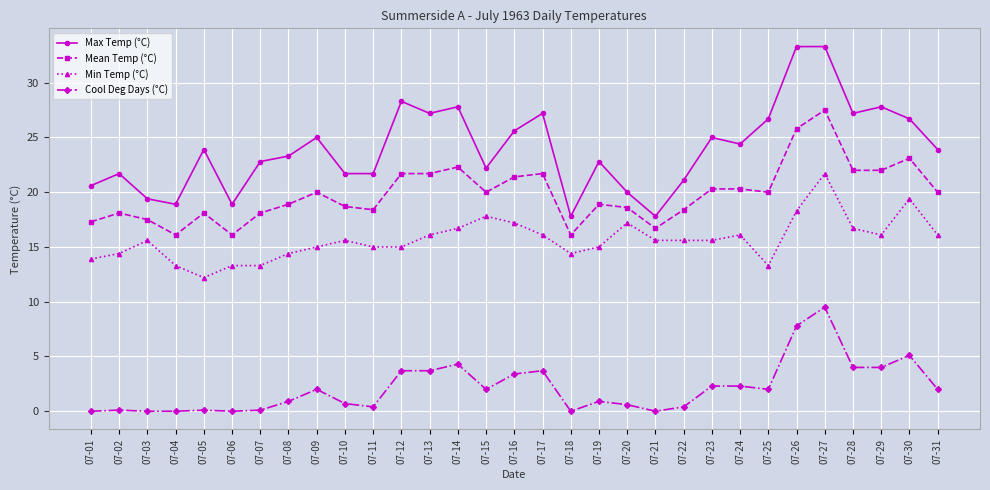

At which category is the sum across all series the highest?

07-27